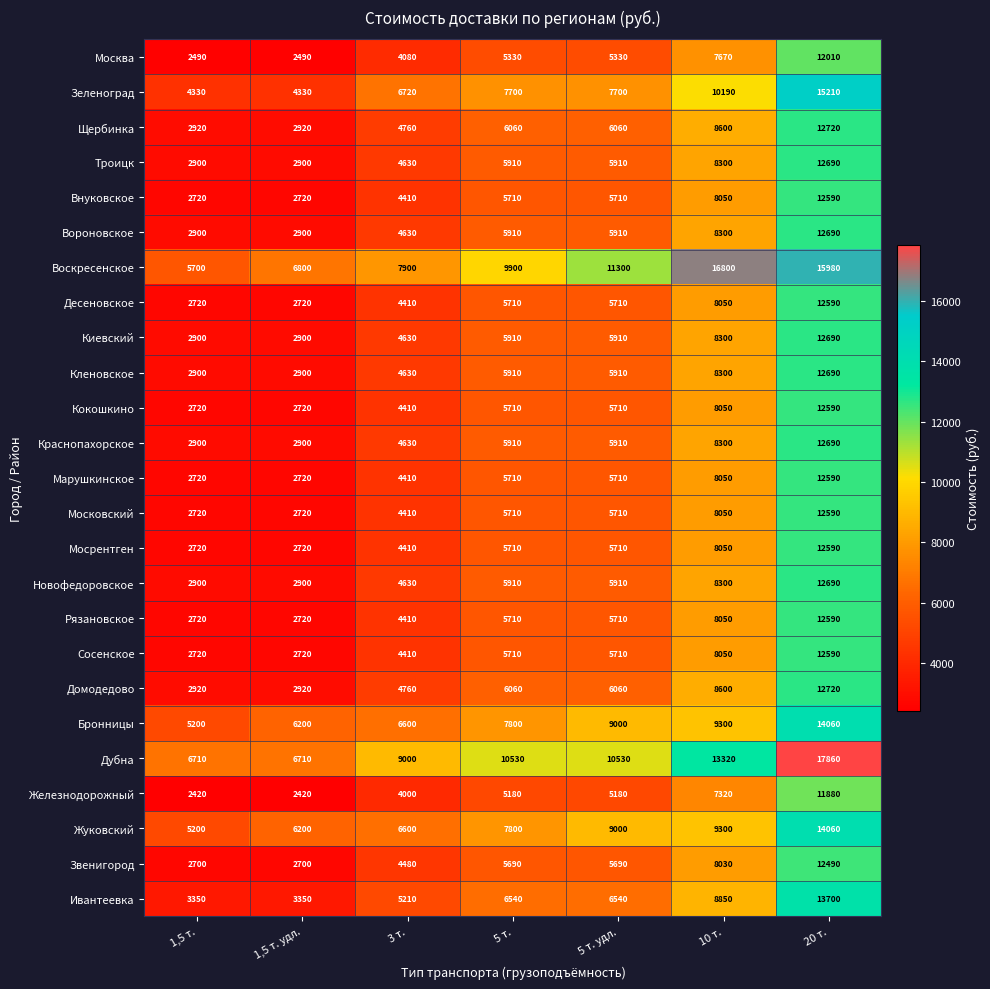

How many Сосенское values are between 2720 and 8050?

6